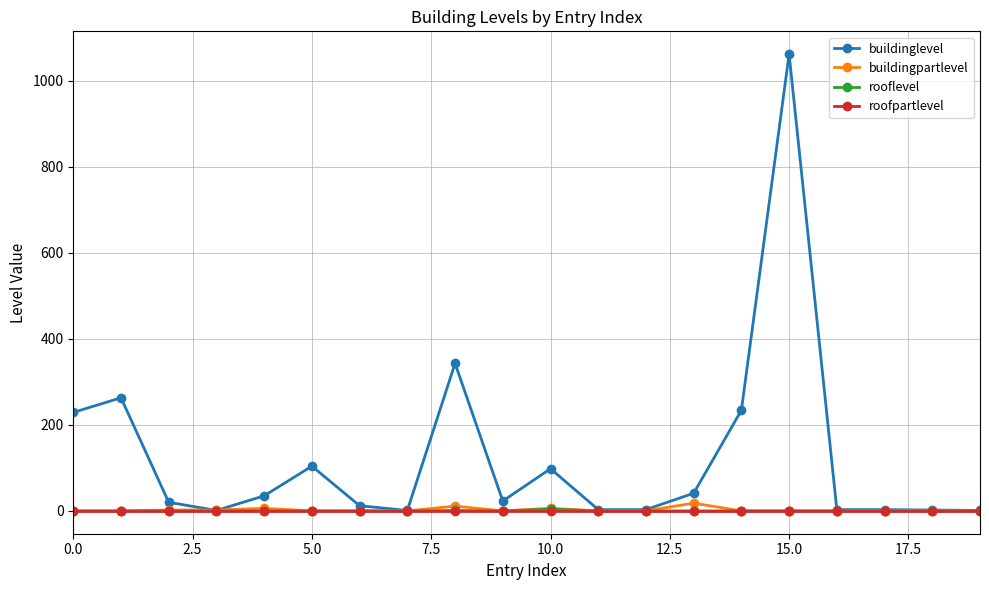

True or false: buildingpartlevel has more than 0 interior local peaks.

True